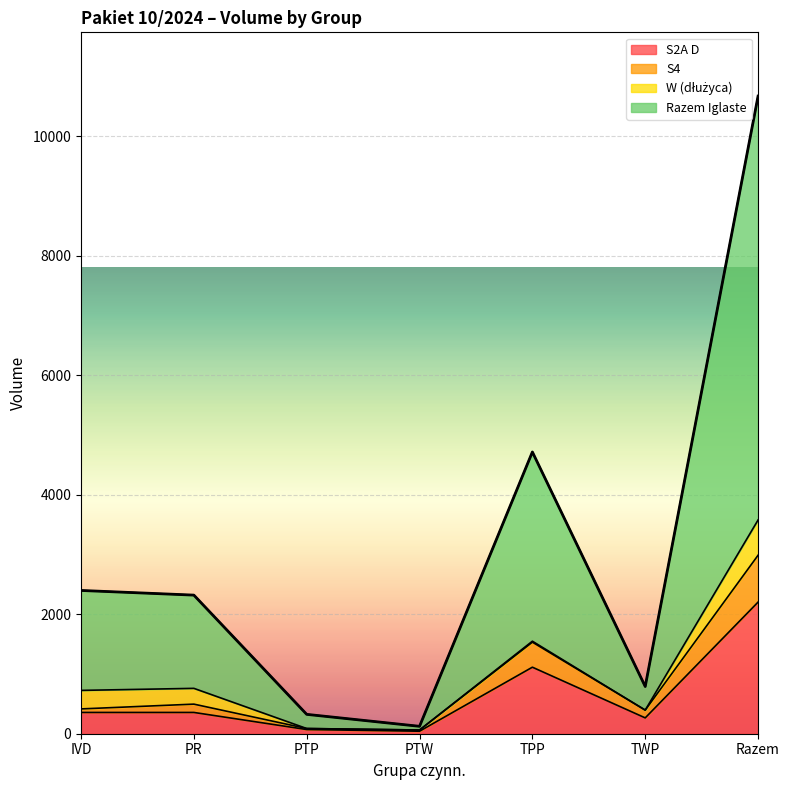

True or false: Razem Iglaste has a value of 10668 at Razem.

True